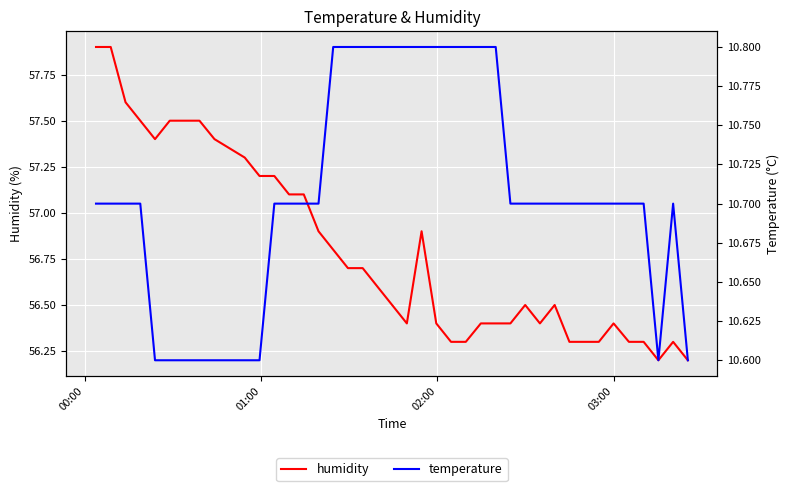

At how many categories does at least one series exceed 54?

40